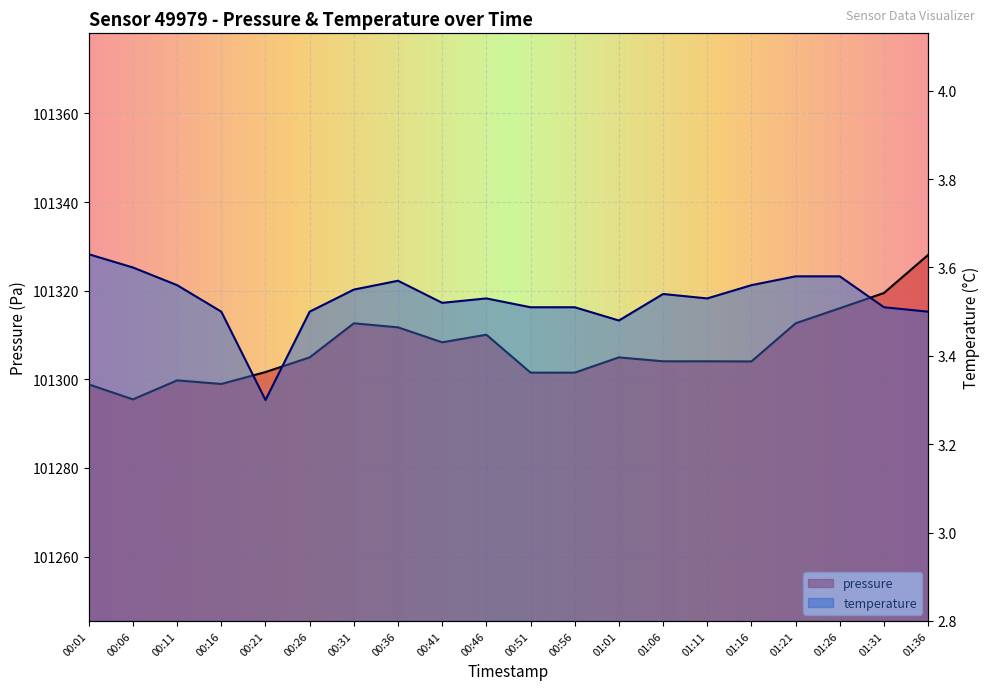

At 01:06, list the series in order from smallest to largest.

temperature, pressure